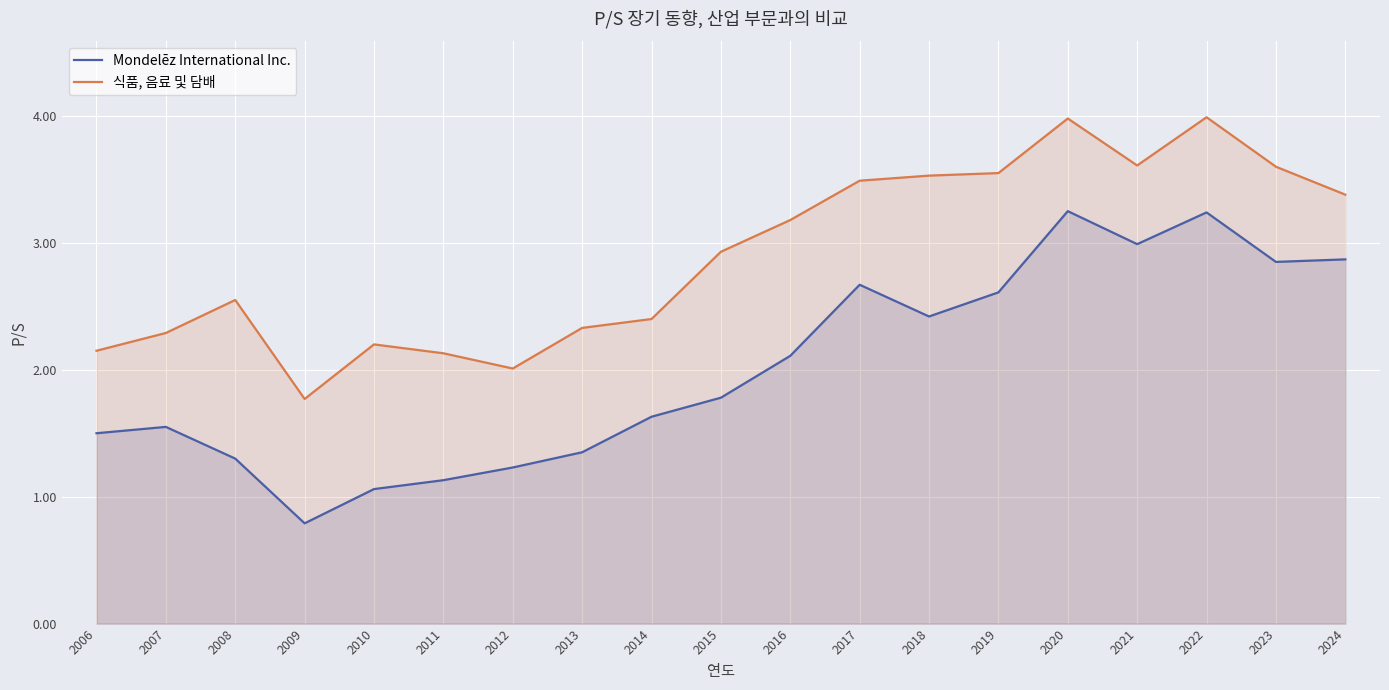

How many values in the Mondelēz International Inc. series exceed 1?

18